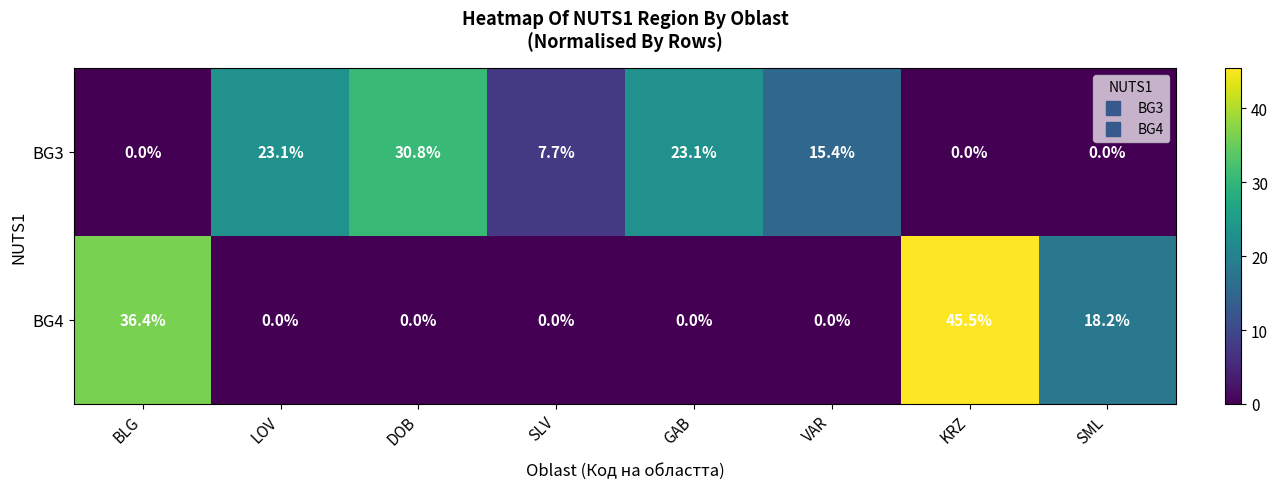

What is the spread (max minus min) of values at SLV?

7.7